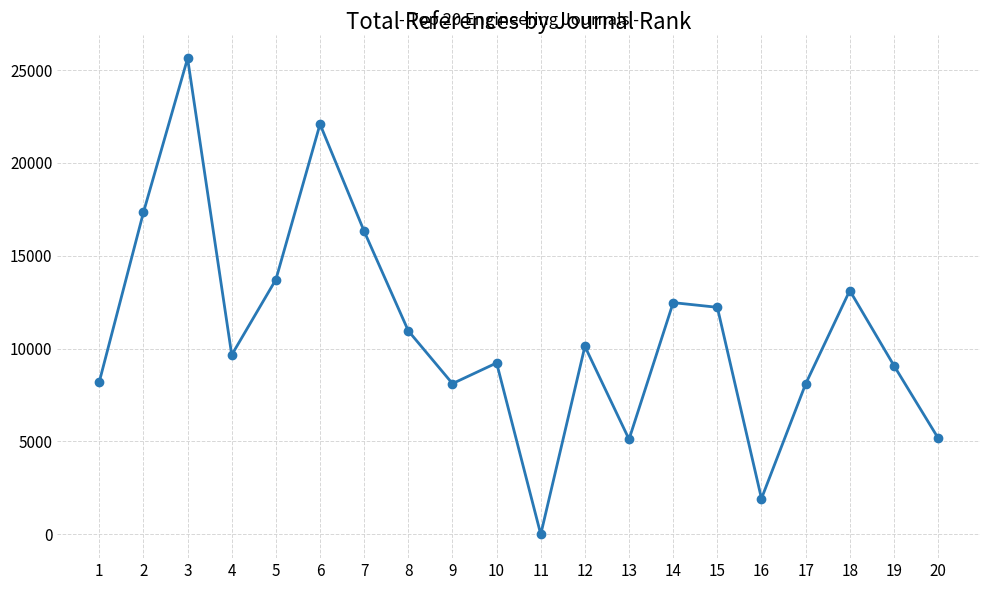

How many values are below 10124?

10